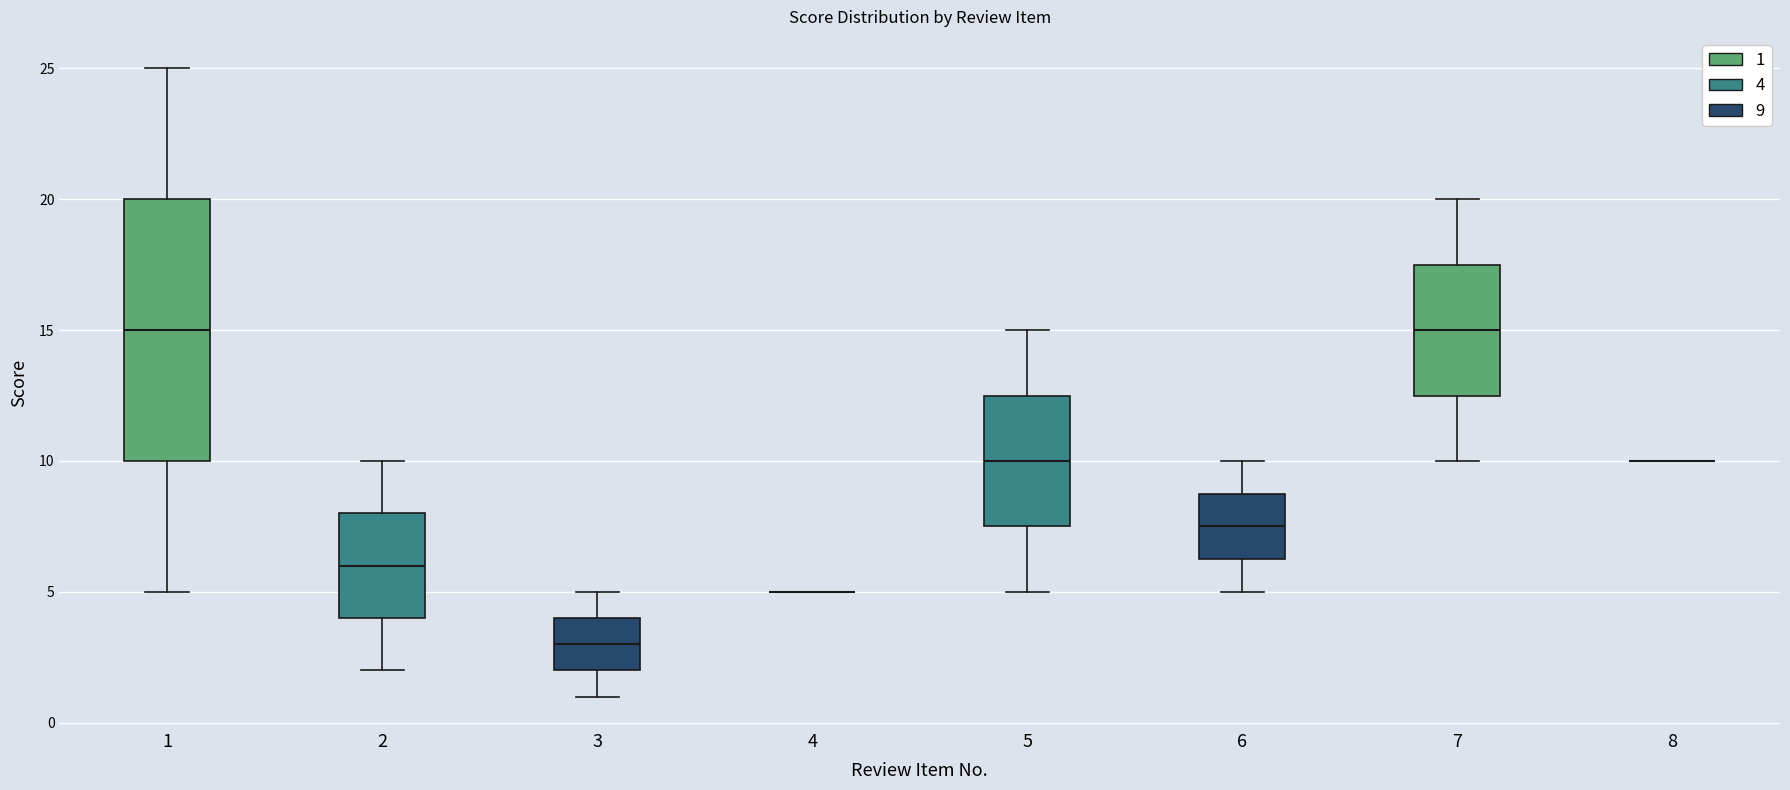

Reading left to right, read every box against the y-axis: the position of its median line, the range the box covers, and the ends of its whiskers. The values are not printed on the chart, so give them approximately, as read against the axis.

1: median 15.0, box 10.0 to 20.0, whiskers 5.0 to 25.0
2: median 6.0, box 4.0 to 8.0, whiskers 2.0 to 10.0
3: median 3.0, box 2.0 to 4.0, whiskers 1.0 to 5.0
4: box collapsed to a line at 5.0, whiskers 5.0 to 5.0
5: median 10.0, box 7.5 to 12.5, whiskers 5.0 to 15.0
6: median 7.5, box 6.5 to 9.0, whiskers 5.0 to 10.0
7: median 15.0, box 12.5 to 17.5, whiskers 10.0 to 20.0
8: box collapsed to a line at 10.0, whiskers 10.0 to 10.0